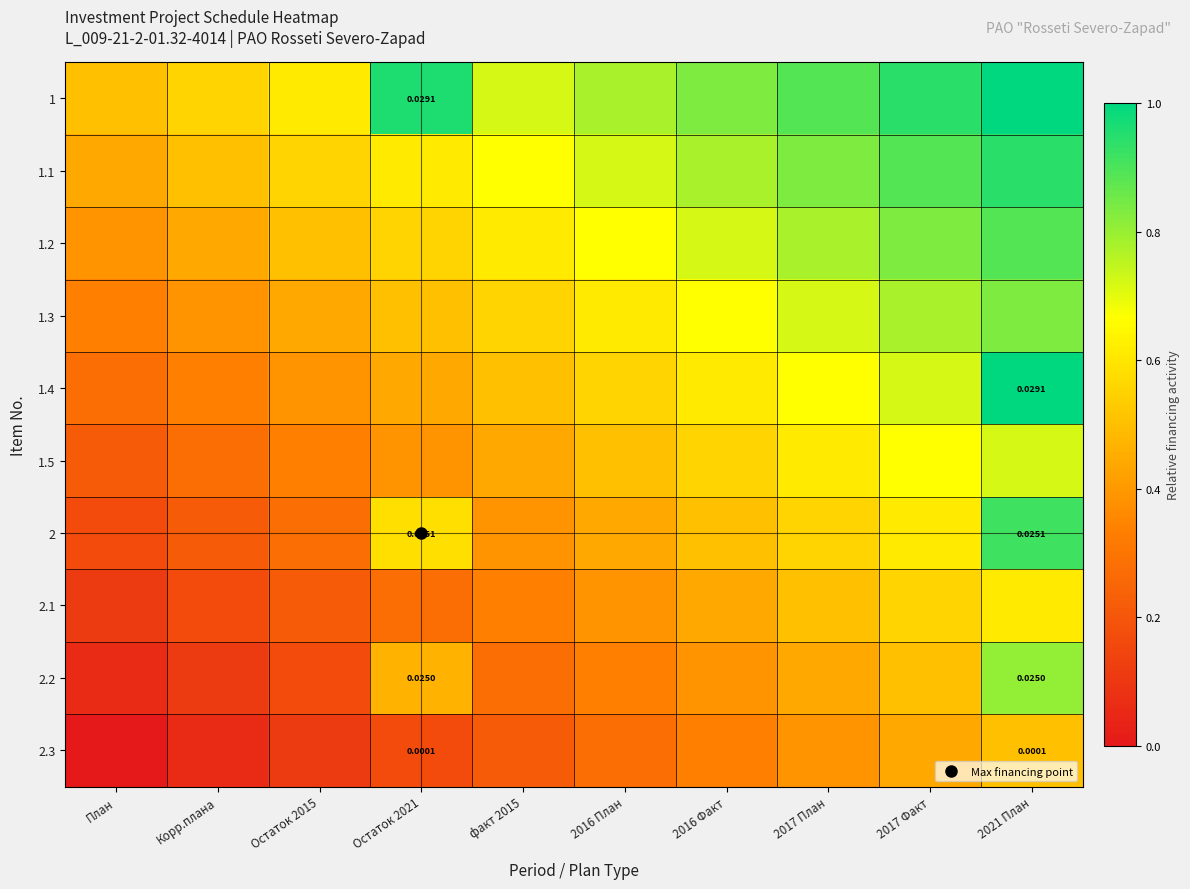

Count the 2.3 values in the range 0 to 1.

10